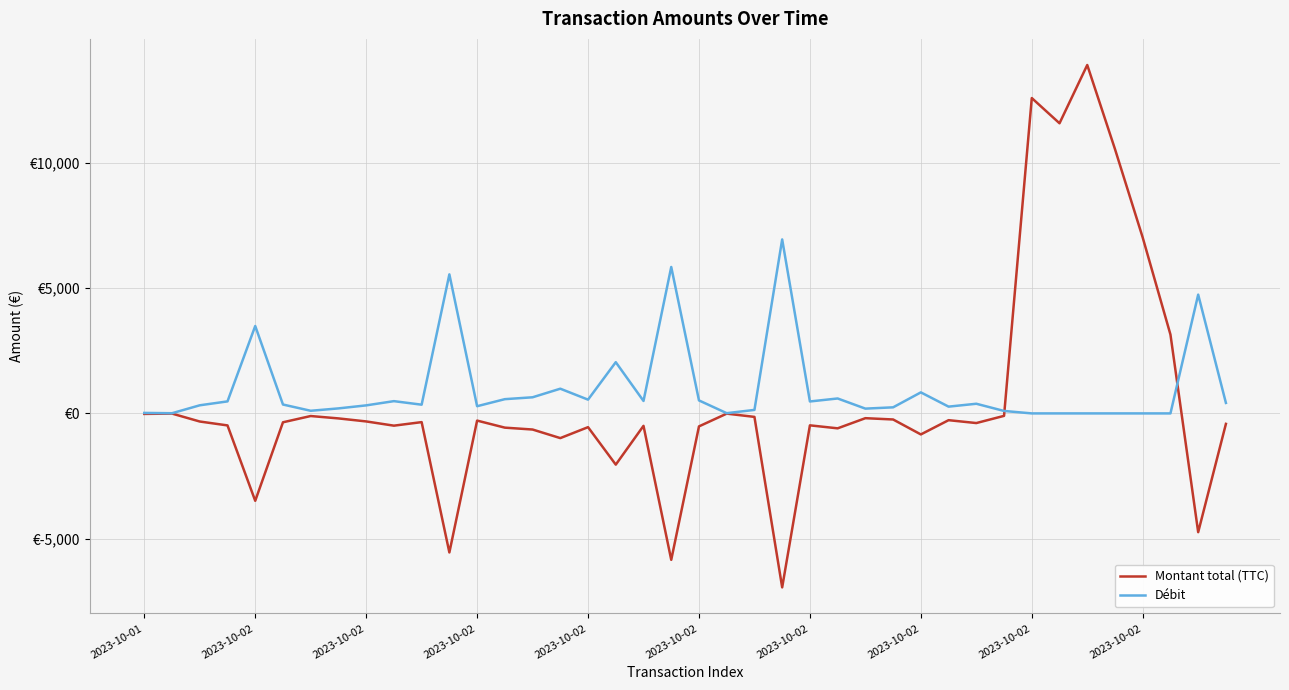

What are all the series names shown in the legend?

Montant total (TTC), Débit